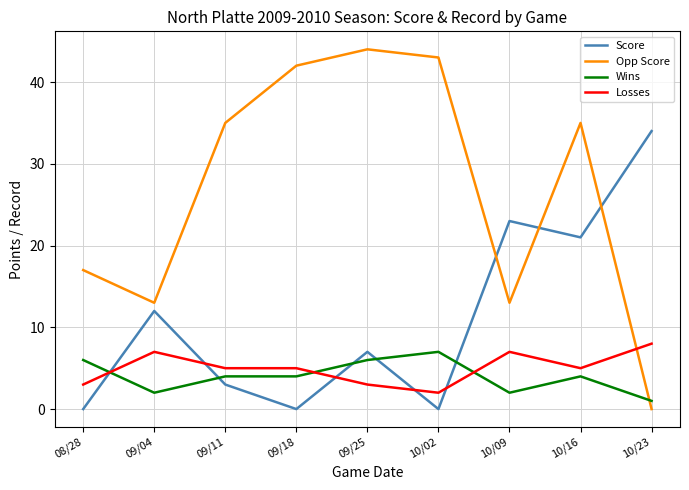

Which series has the largest total across all categories?

Opp Score